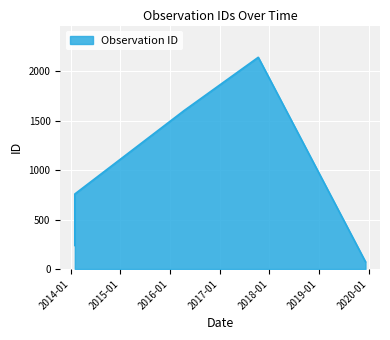

What is the sum of all values?

4814